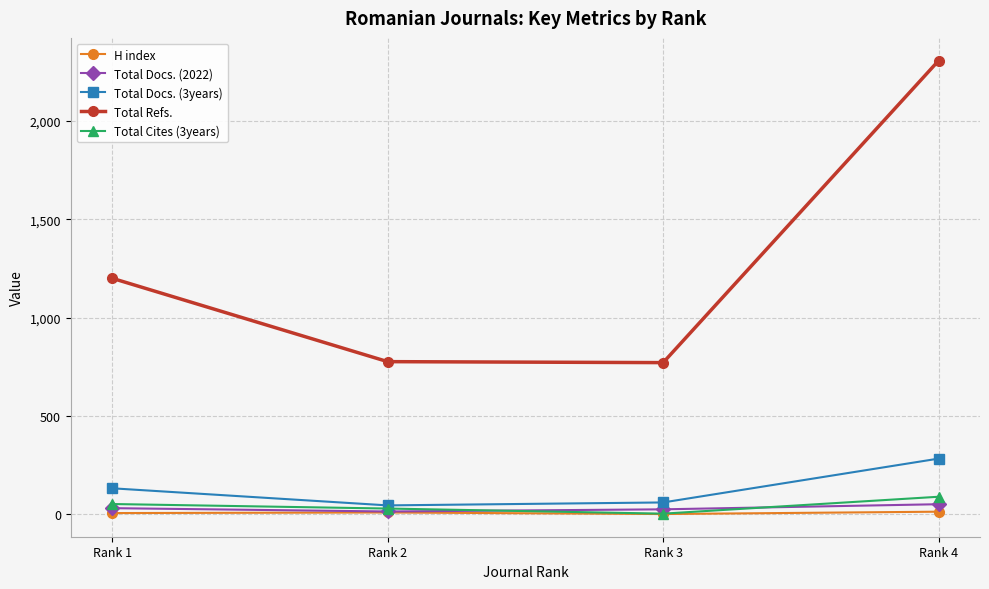

What is the highest value of the Total Refs. series?

2308